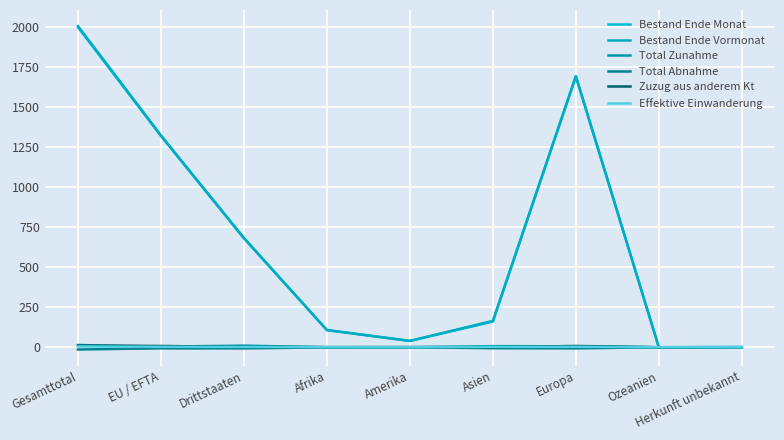

What is the difference between the second highest and second lowest values in the Total Zunahme series?

10